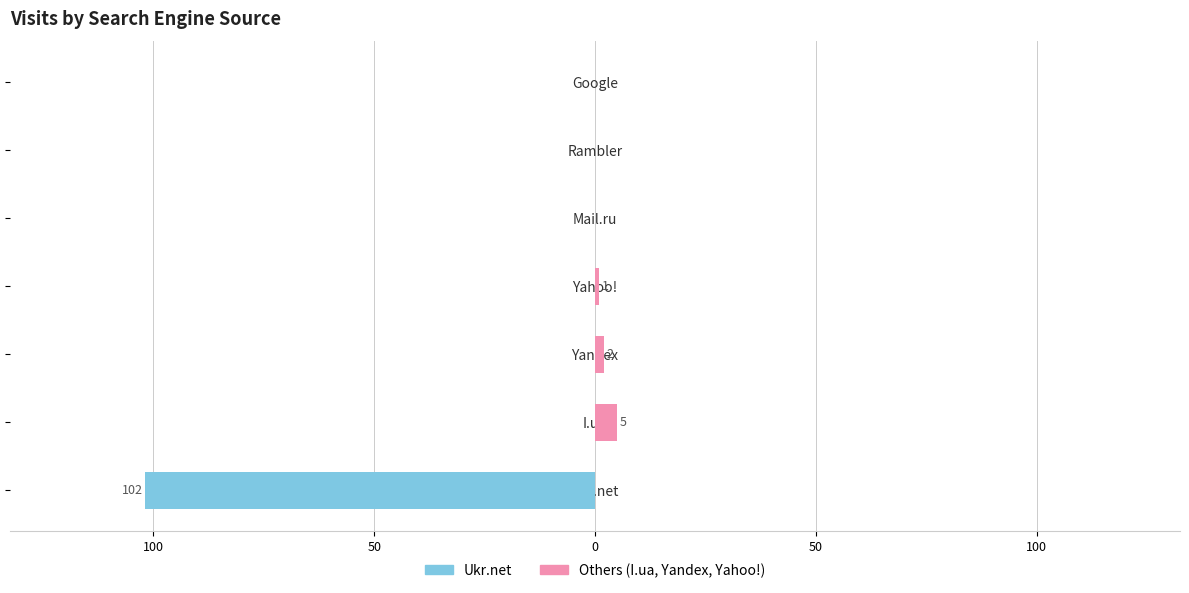

What is the average value of the Ukr.net series?

-15